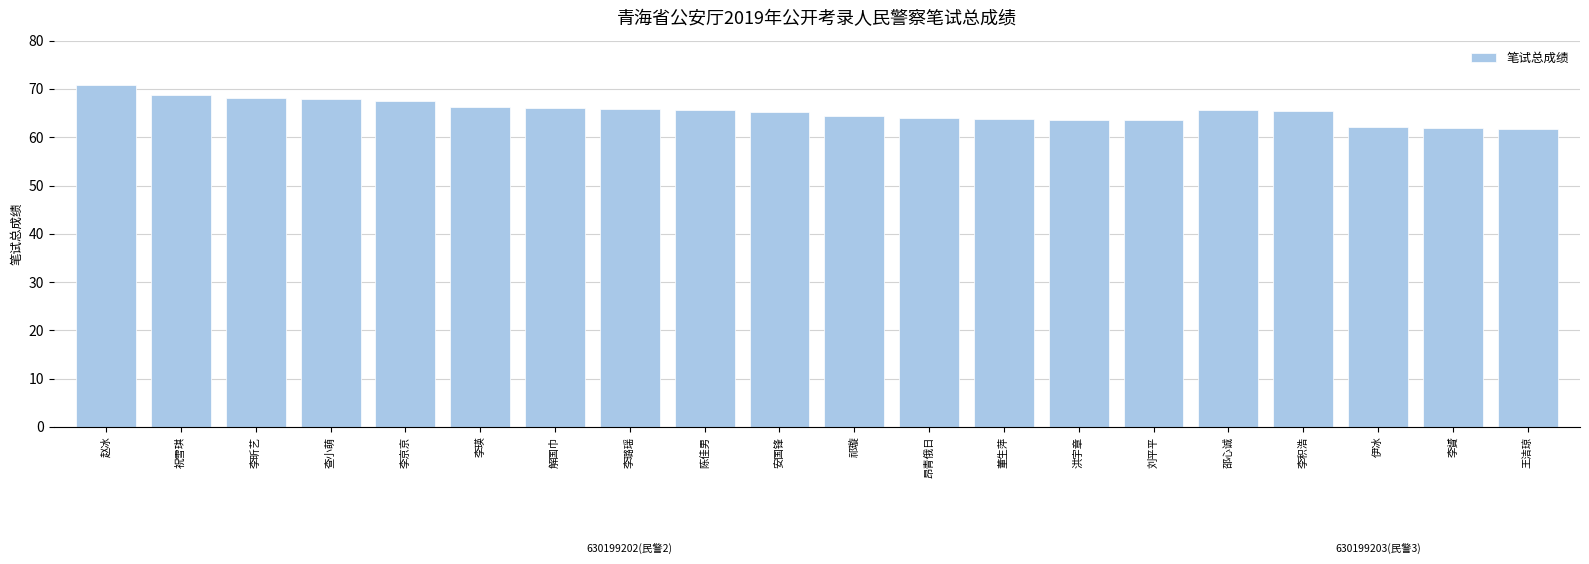

True or false: the data shows 19.3 at 董生萍.

False